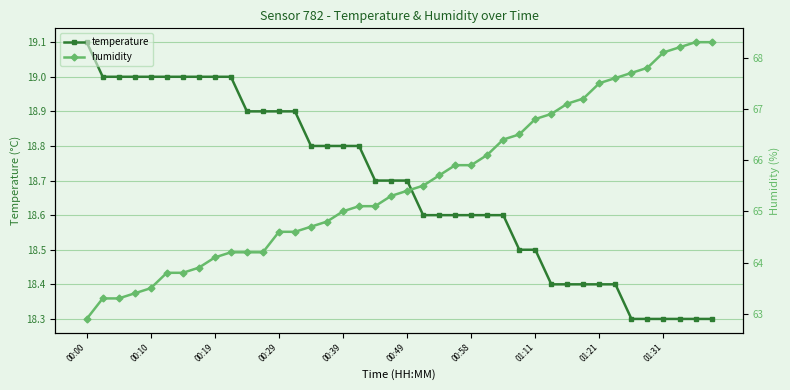

What is the lowest value of the temperature series?

18.3